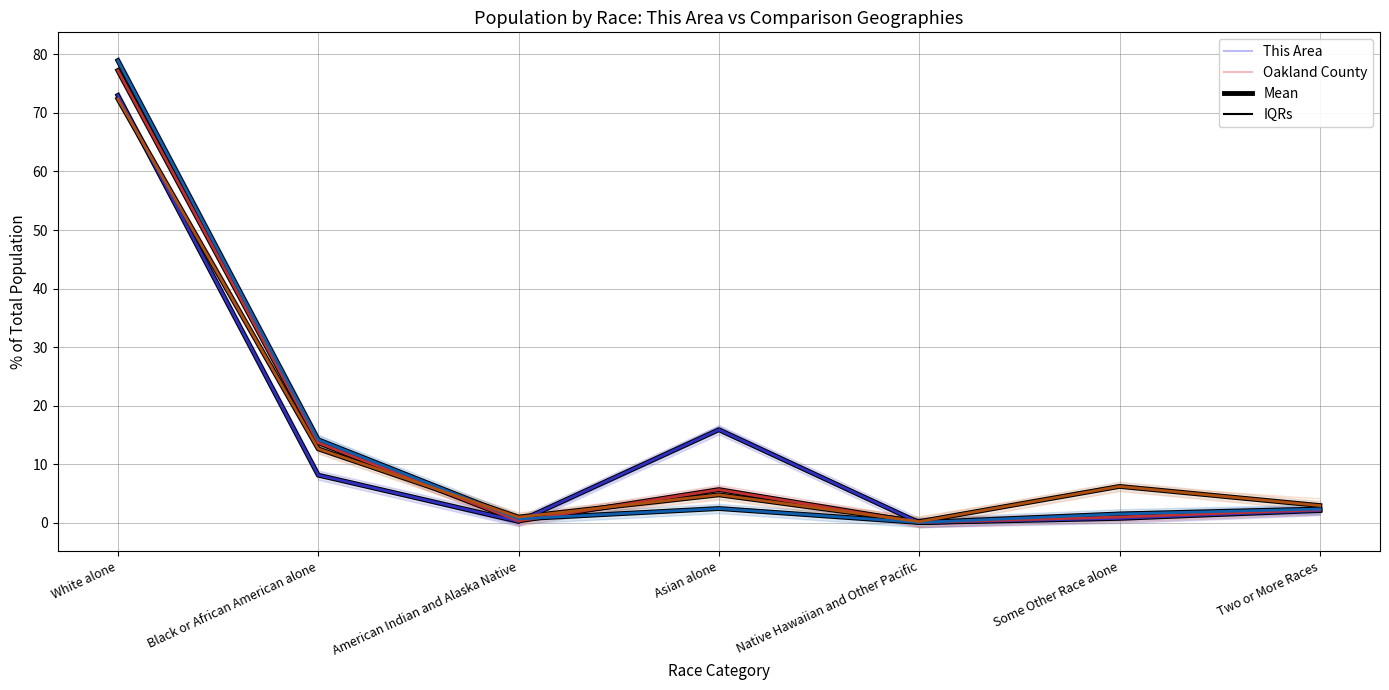

How many values in the Michigan series exceed 2?

4